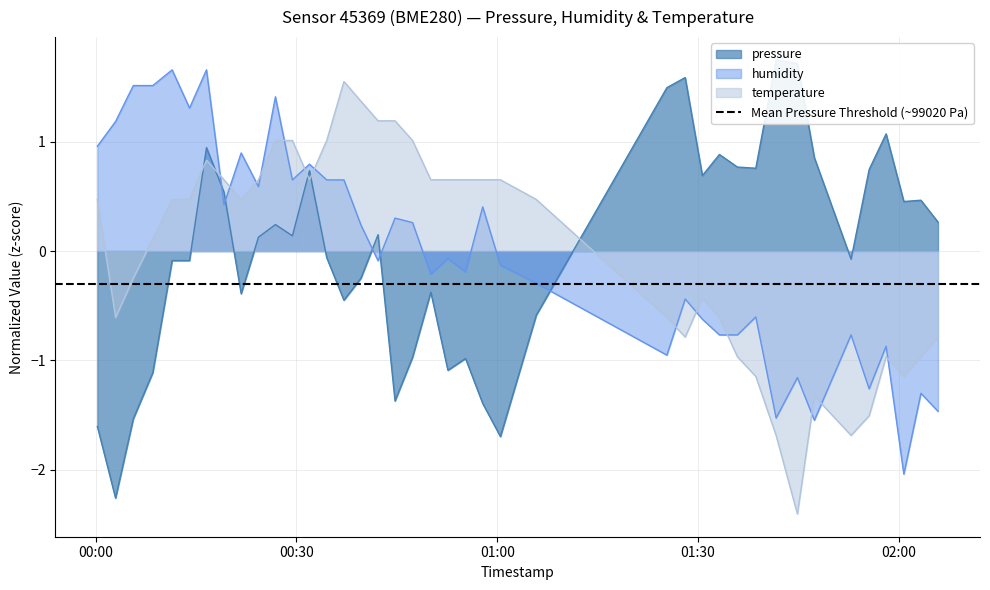

True or false: humidity and temperature cross at least once.

True